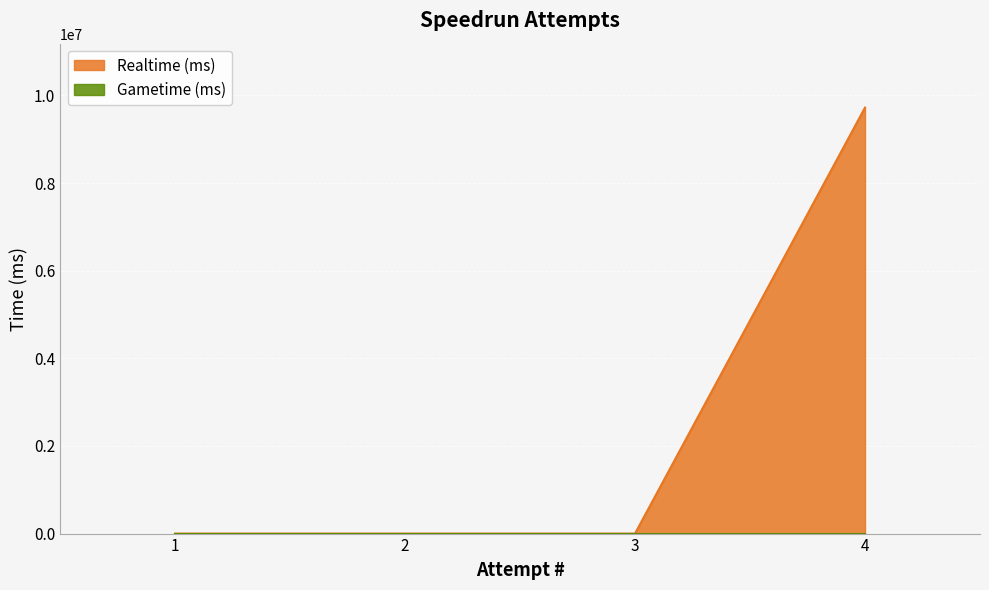

How many distinct data groups are displayed?

2